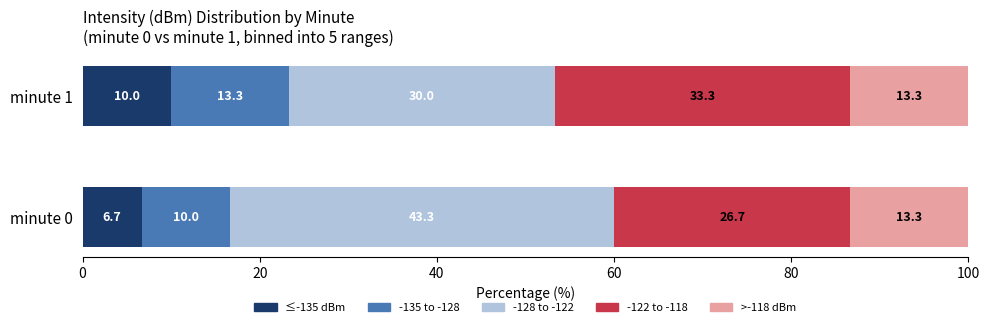

Which category has the highest value in the ≤-135 dBm series?

minute 1